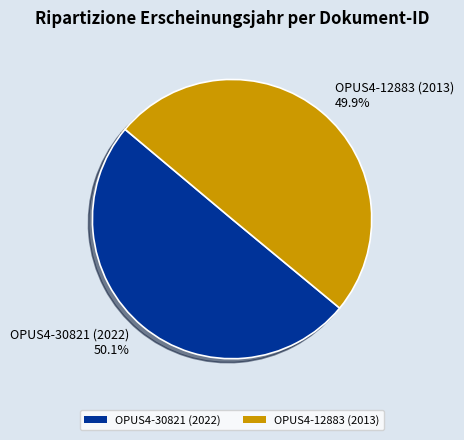

To the nearest percent, what portion does OPUS4-30821 (2022) represent?

50%